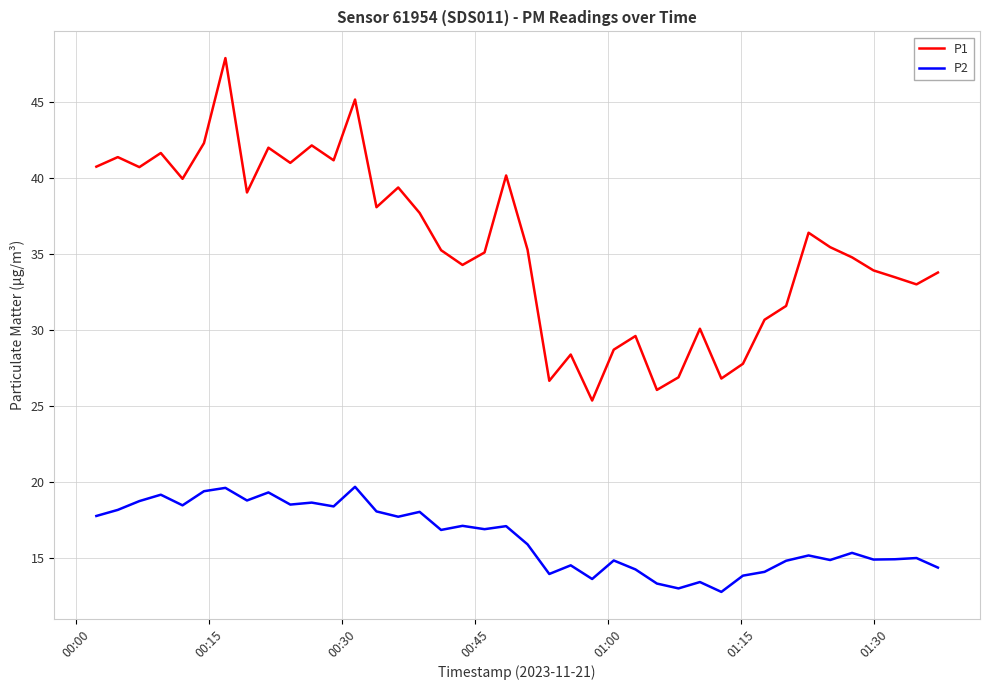

List the series in order of their peak value, highest first.

P1, P2